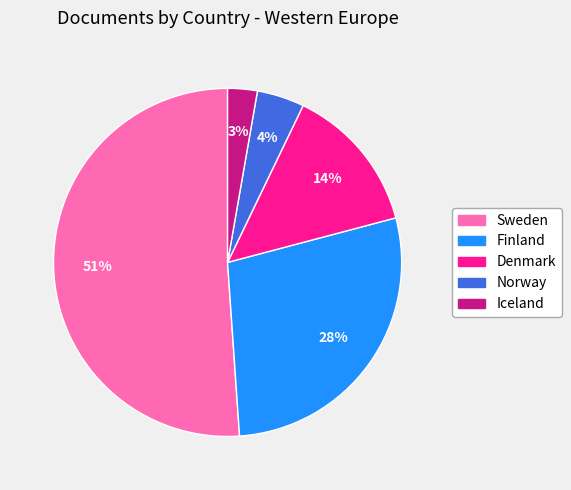

To the nearest percent, what is the difference between the largest and smallest slice percentages?

48%